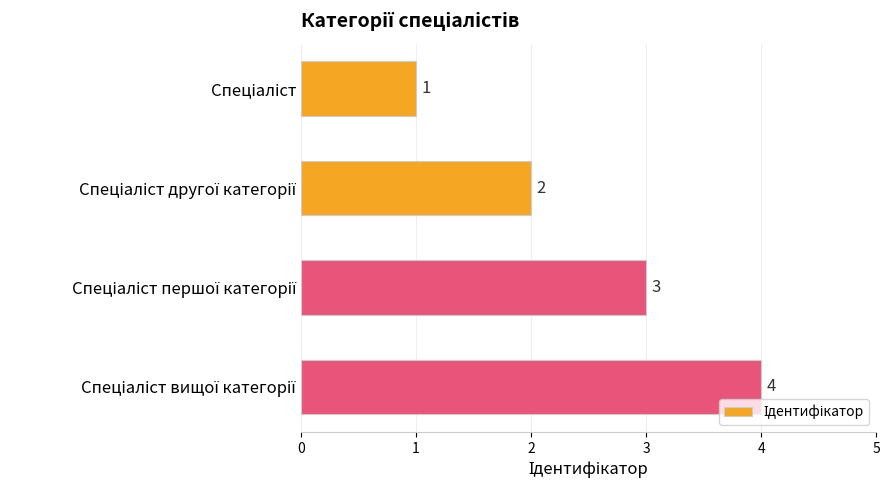

Are the bars grouped side by side (vs. stacked)?

No